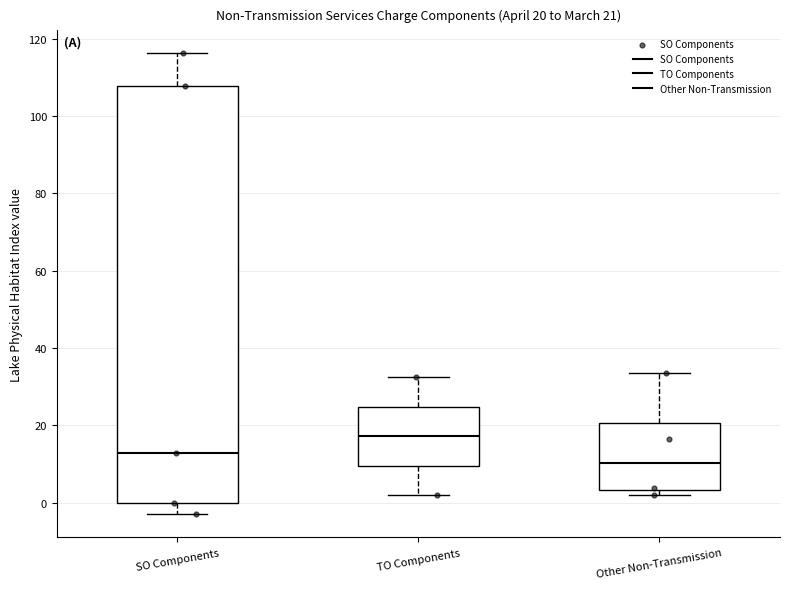

Which box has the highest median line?

TO Components